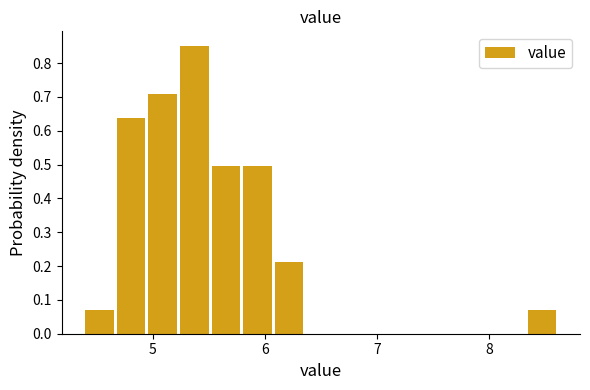

Read against the x-axis, roughly where is the centre of the tallest bar?

5.4